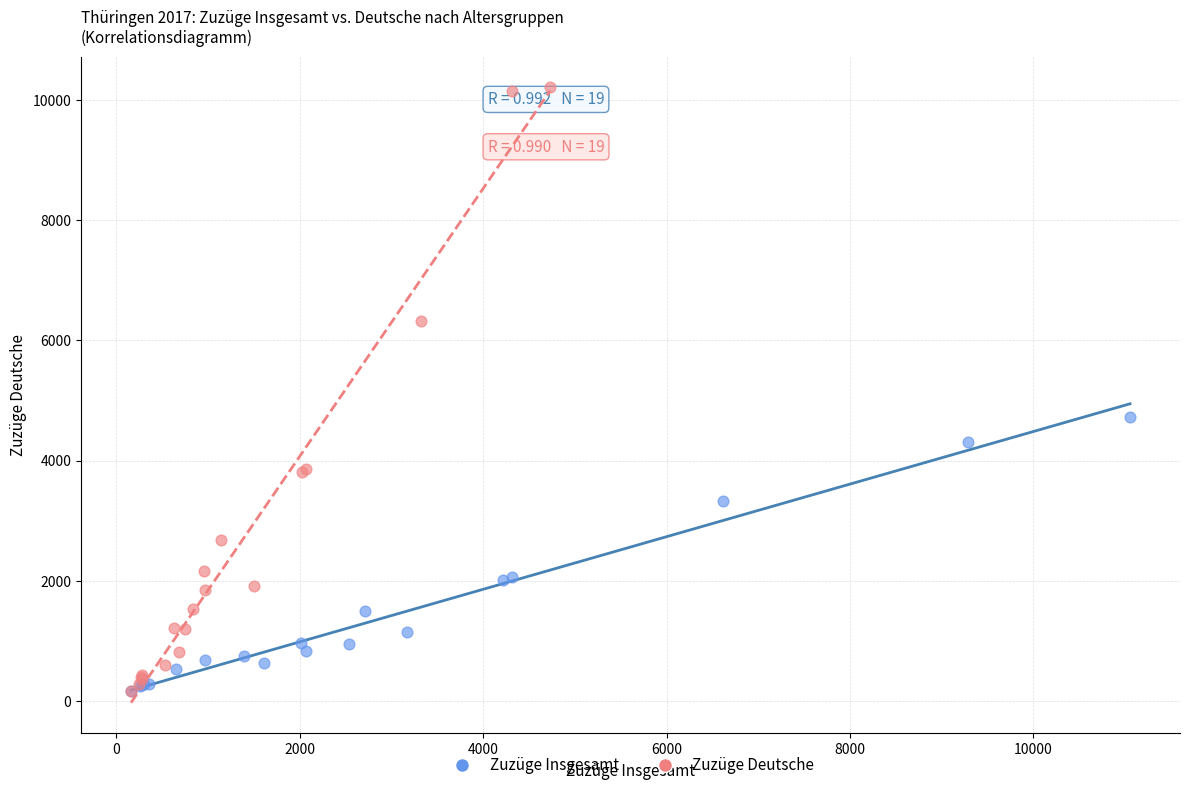

Which series has the largest Y range (max minus min)?

Zuzüge Deutsche